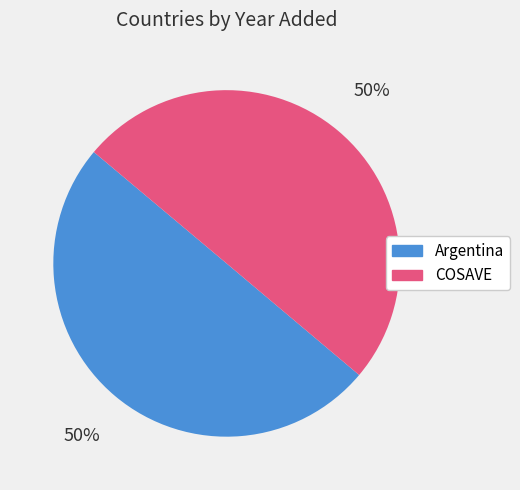

The COSAVE slice represents 50% of the pie. True or false?

True